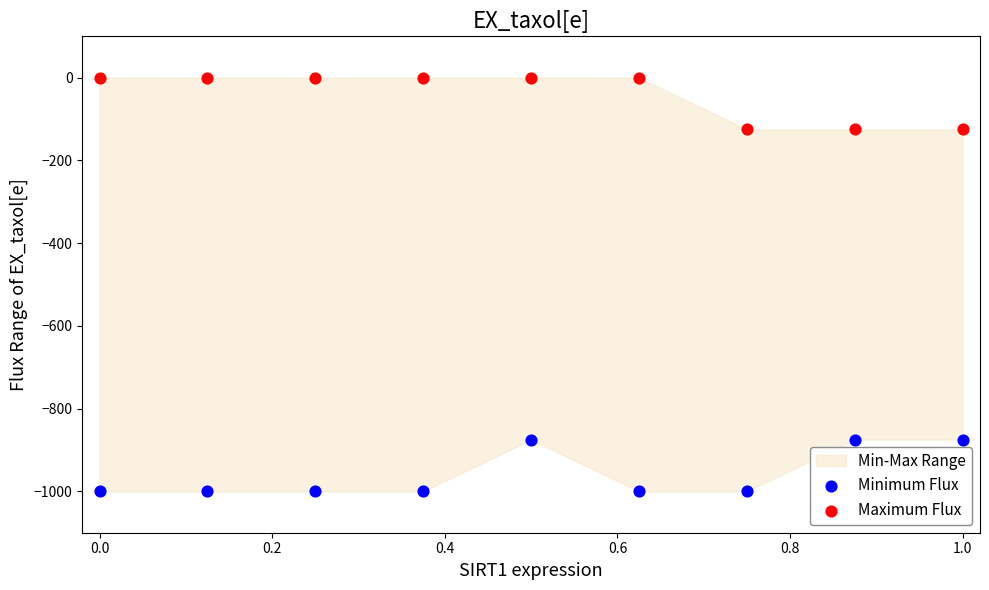

Which series reaches the maximum Y coordinate?

Maximum Flux